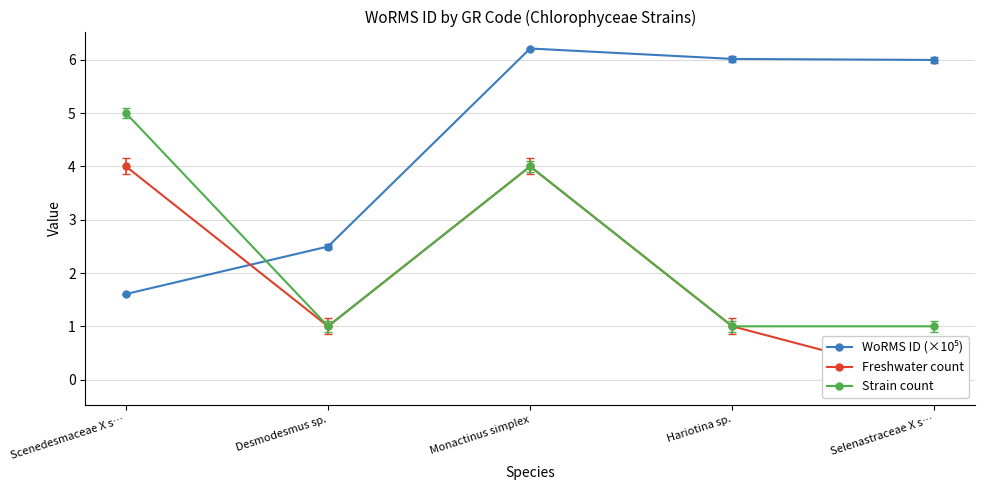

Between Hariotina sp. and Scenedesmaceae X s…, which is larger?

Hariotina sp.